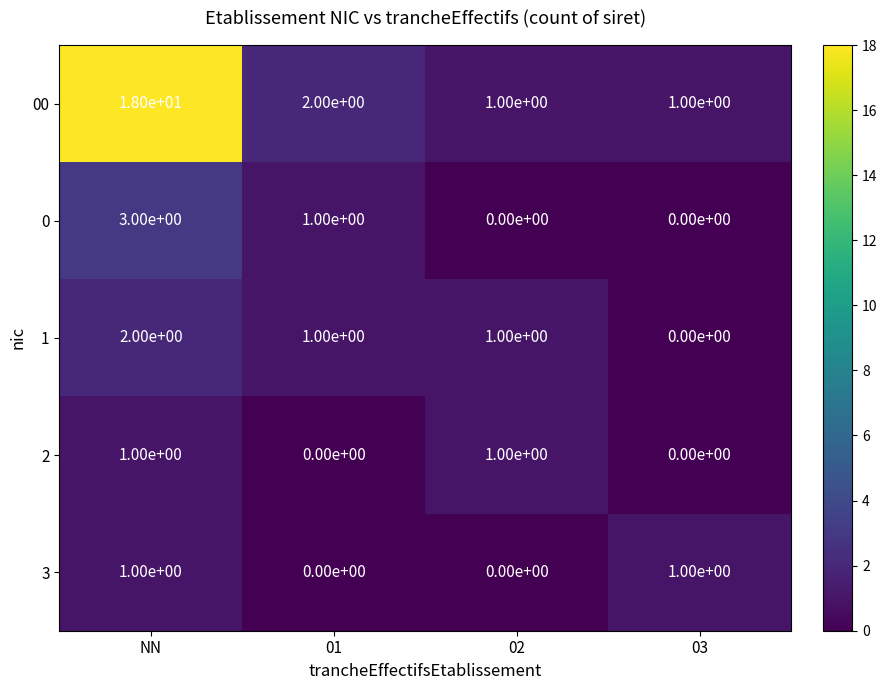

At which category does the chart reach its peak across all series?

NN